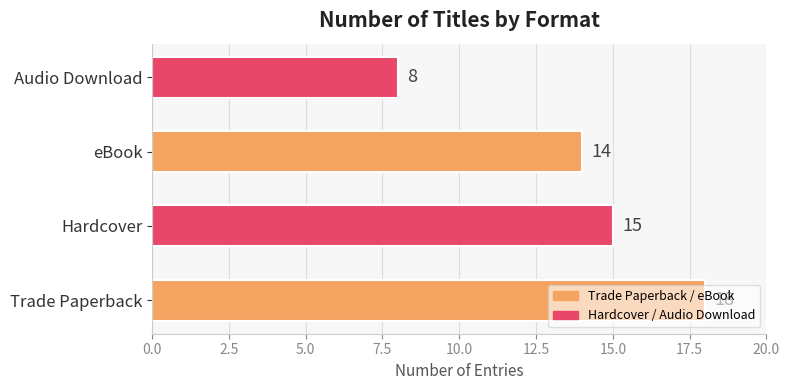

What is the sum of all values?

55